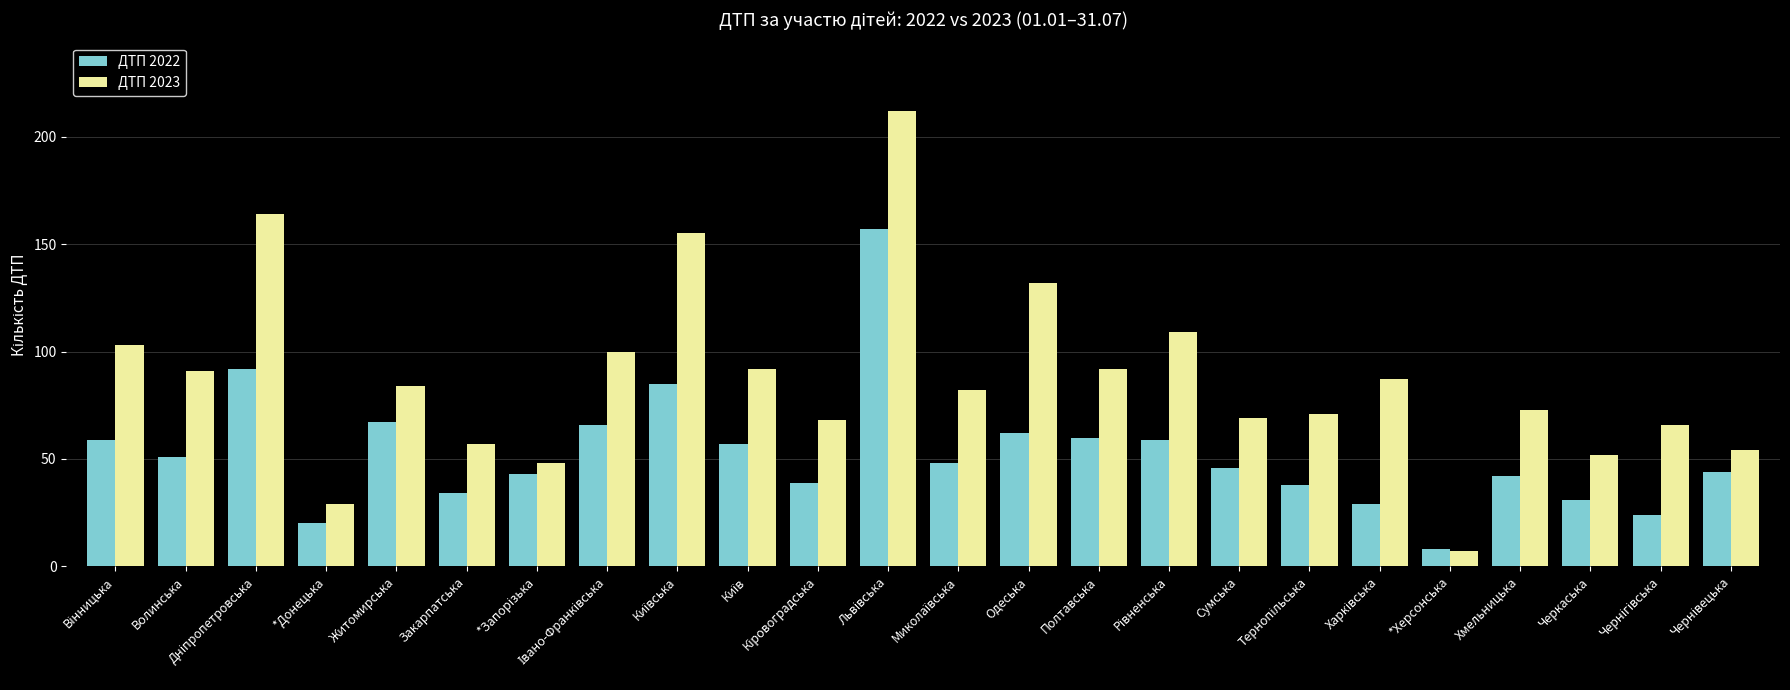

What is the greatest value displayed?

212